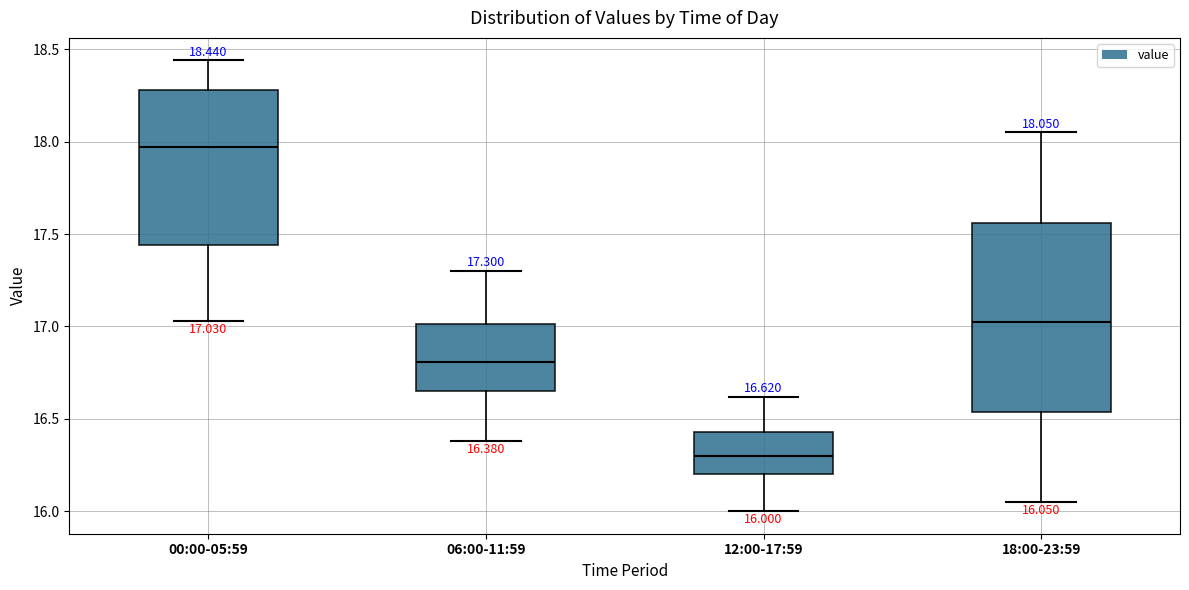

Which box's median line is the lowest?

12:00-17:59